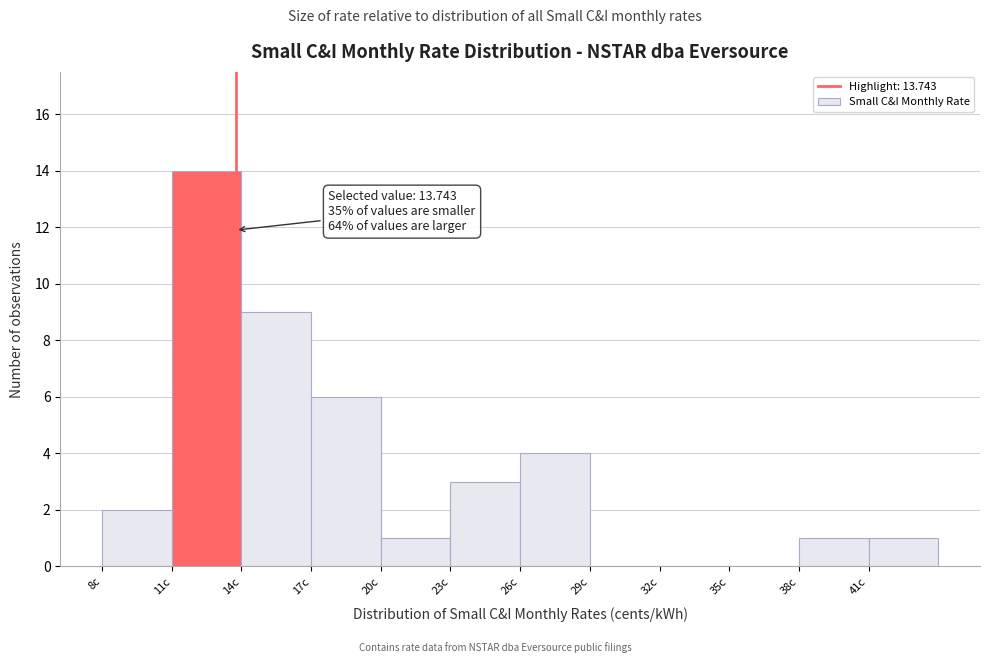

Which range on the x-axis has the tallest bar?

11 to 14